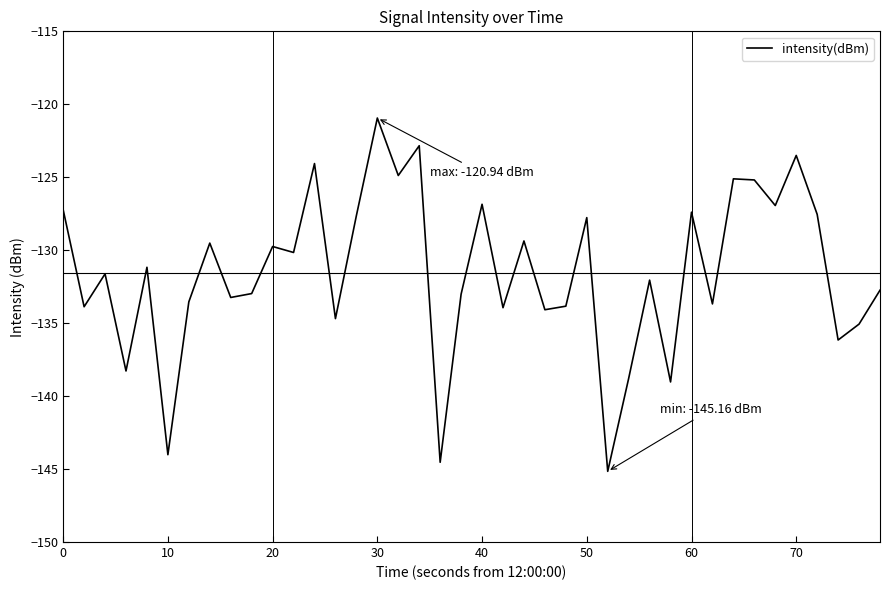

What is the difference between the maximum and minimum values?

24.2